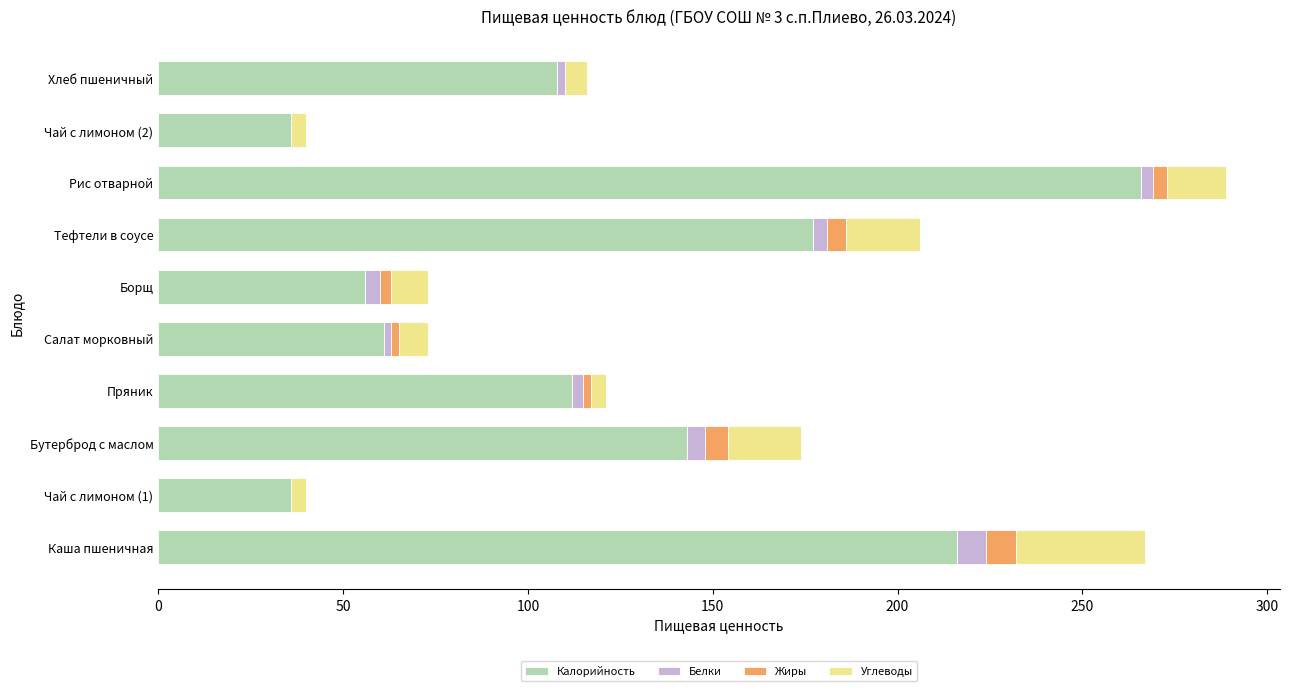

What is the highest value of the Калорийность series?

266